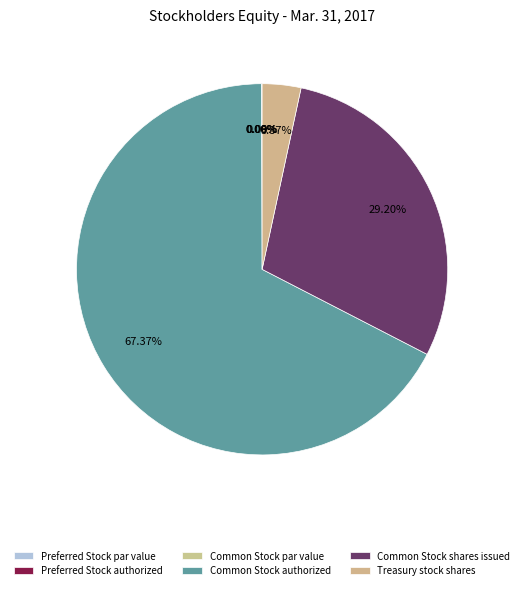

What percentage is NOT represented by Preferred Stock authorized?

99.9%